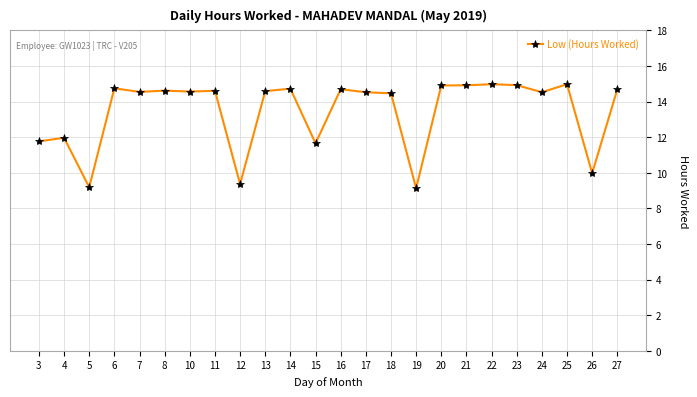

True or false: the data has more than 2 interior local peaks.

True